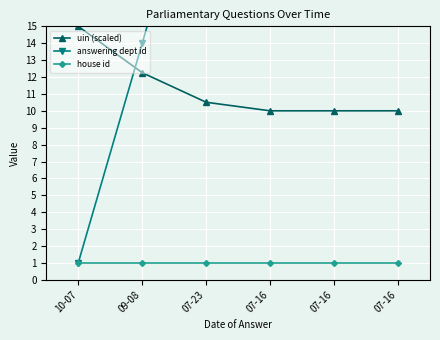

The uin (scaled) series shows 5.1 at 07-23. True or false?

False